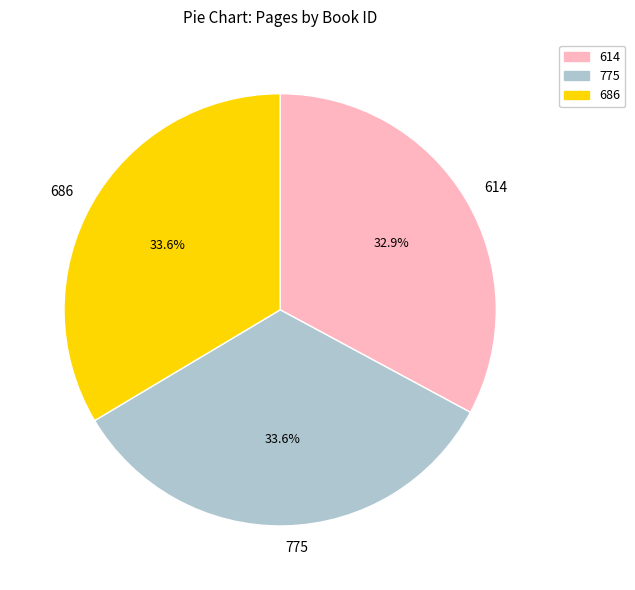

What is the total percentage of 686 and 775?

67.1%